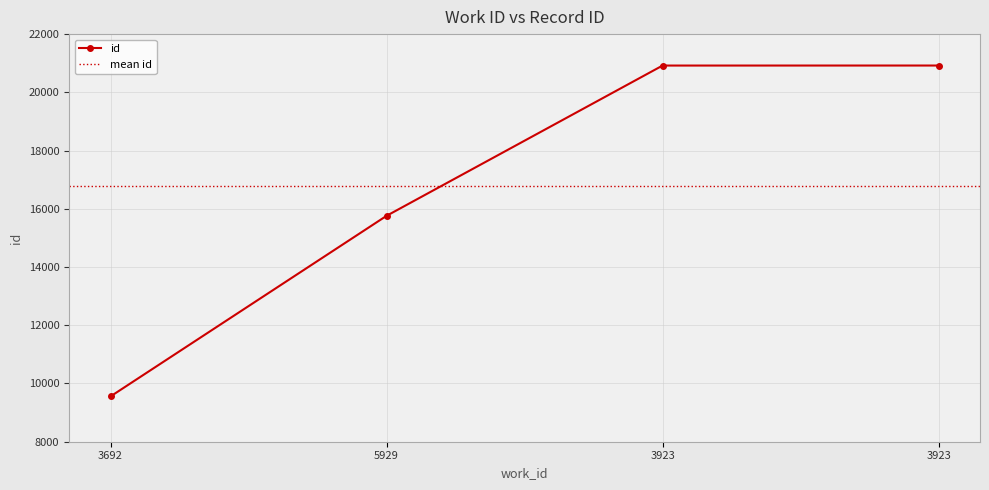

What is the value of the 2nd point from the left?

15759